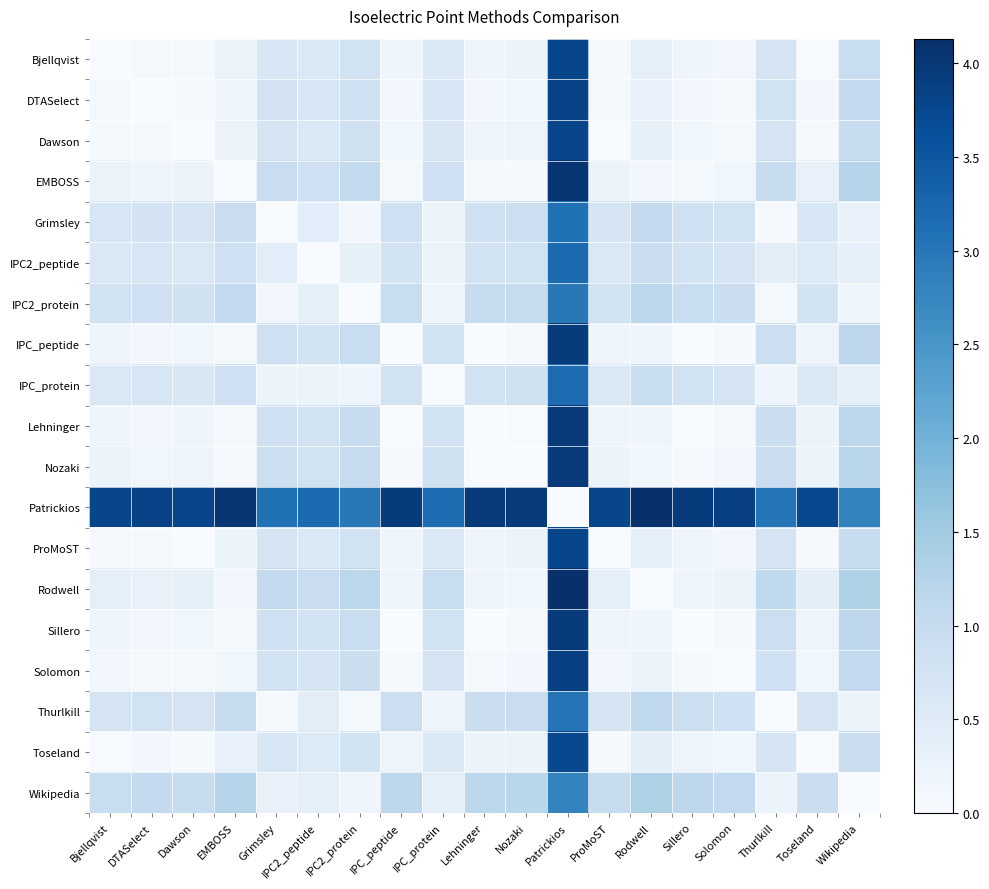

Reading left to right, what are all the values shown in this chart?

Bjellqvist: Bjellqvist=0.0	DTASelect=0.1	Dawson=0.1	EMBOSS=0.3	Grimsley=0.7	IPC2_peptide=0.6	IPC2_protein=0.8	IPC_peptide=0.2	IPC_protein=0.6	Lehninger=0.2	Nozaki=0.2	Patrickios=3.8	ProMoST=0.0	Rodwell=0.4	Sillero=0.2	Solomon=0.1	Thurlkill=0.7	Toseland=0.0	Wikipedia=1.0
DTASelect: Bjellqvist=0.1	DTASelect=0.0	Dawson=0.1	EMBOSS=0.2	Grimsley=0.7	IPC2_peptide=0.7	IPC2_protein=0.9	IPC_peptide=0.1	IPC_protein=0.7	Lehninger=0.1	Nozaki=0.1	Patrickios=3.8	ProMoST=0.1	Rodwell=0.3	Sillero=0.1	Solomon=0.0	Thurlkill=0.8	Toseland=0.1	Wikipedia=1.0
Dawson: Bjellqvist=0.1	DTASelect=0.1	Dawson=0.0	EMBOSS=0.2	Grimsley=0.7	IPC2_peptide=0.6	IPC2_protein=0.8	IPC_peptide=0.2	IPC_protein=0.6	Lehninger=0.2	Nozaki=0.2	Patrickios=3.8	ProMoST=0.0	Rodwell=0.3	Sillero=0.2	Solomon=0.1	Thurlkill=0.7	Toseland=0.1	Wikipedia=1.0
EMBOSS: Bjellqvist=0.3	DTASelect=0.2	Dawson=0.2	EMBOSS=0.0	Grimsley=0.9	IPC2_peptide=0.8	IPC2_protein=1.1	IPC_peptide=0.1	IPC_protein=0.9	Lehninger=0.1	Nozaki=0.0	Patrickios=4.0	ProMoST=0.3	Rodwell=0.1	Sillero=0.1	Solomon=0.1	Thurlkill=1.0	Toseland=0.3	Wikipedia=1.2
Grimsley: Bjellqvist=0.7	DTASelect=0.7	Dawson=0.7	EMBOSS=0.9	Grimsley=0.0	IPC2_peptide=0.4	IPC2_protein=0.1	IPC_peptide=0.8	IPC_protein=0.2	Lehninger=0.9	Nozaki=0.9	Patrickios=3.1	ProMoST=0.7	Rodwell=1.0	Sillero=0.8	Solomon=0.8	Thurlkill=0.0	Toseland=0.6	Wikipedia=0.3
IPC2_peptide: Bjellqvist=0.6	DTASelect=0.7	Dawson=0.6	EMBOSS=0.8	Grimsley=0.4	IPC2_peptide=0.0	IPC2_protein=0.4	IPC_peptide=0.8	IPC_protein=0.2	Lehninger=0.8	Nozaki=0.8	Patrickios=3.2	ProMoST=0.6	Rodwell=1.0	Sillero=0.8	Solomon=0.7	Thurlkill=0.4	Toseland=0.6	Wikipedia=0.4
IPC2_protein: Bjellqvist=0.8	DTASelect=0.9	Dawson=0.8	EMBOSS=1.1	Grimsley=0.1	IPC2_peptide=0.4	IPC2_protein=0.0	IPC_peptide=1.0	IPC_protein=0.2	Lehninger=1.0	Nozaki=1.0	Patrickios=3.0	ProMoST=0.8	Rodwell=1.2	Sillero=1.0	Solomon=0.9	Thurlkill=0.1	Toseland=0.8	Wikipedia=0.2
IPC_peptide: Bjellqvist=0.2	DTASelect=0.1	Dawson=0.2	EMBOSS=0.1	Grimsley=0.8	IPC2_peptide=0.8	IPC2_protein=1.0	IPC_peptide=0.0	IPC_protein=0.8	Lehninger=0.0	Nozaki=0.0	Patrickios=3.9	ProMoST=0.2	Rodwell=0.2	Sillero=0.0	Solomon=0.1	Thurlkill=0.9	Toseland=0.2	Wikipedia=1.1
IPC_protein: Bjellqvist=0.6	DTASelect=0.7	Dawson=0.6	EMBOSS=0.9	Grimsley=0.2	IPC2_peptide=0.2	IPC2_protein=0.2	IPC_peptide=0.8	IPC_protein=0.0	Lehninger=0.8	Nozaki=0.8	Patrickios=3.2	ProMoST=0.6	Rodwell=1.0	Sillero=0.8	Solomon=0.7	Thurlkill=0.2	Toseland=0.6	Wikipedia=0.4
Lehninger: Bjellqvist=0.2	DTASelect=0.1	Dawson=0.2	EMBOSS=0.1	Grimsley=0.9	IPC2_peptide=0.8	IPC2_protein=1.0	IPC_peptide=0.0	IPC_protein=0.8	Lehninger=0.0	Nozaki=0.0	Patrickios=4.0	ProMoST=0.2	Rodwell=0.2	Sillero=0.0	Solomon=0.1	Thurlkill=0.9	Toseland=0.2	Wikipedia=1.2
Nozaki: Bjellqvist=0.2	DTASelect=0.1	Dawson=0.2	EMBOSS=0.0	Grimsley=0.9	IPC2_peptide=0.8	IPC2_protein=1.0	IPC_peptide=0.0	IPC_protein=0.8	Lehninger=0.0	Nozaki=0.0	Patrickios=4.0	ProMoST=0.2	Rodwell=0.1	Sillero=0.0	Solomon=0.1	Thurlkill=0.9	Toseland=0.2	Wikipedia=1.2
Patrickios: Bjellqvist=3.8	DTASelect=3.8	Dawson=3.8	EMBOSS=4.0	Grimsley=3.1	IPC2_peptide=3.2	IPC2_protein=3.0	IPC_peptide=3.9	IPC_protein=3.2	Lehninger=4.0	Nozaki=4.0	Patrickios=0.0	ProMoST=3.8	Rodwell=4.1	Sillero=3.9	Solomon=3.9	Thurlkill=3.0	Toseland=3.7	Wikipedia=2.8
ProMoST: Bjellqvist=0.0	DTASelect=0.1	Dawson=0.0	EMBOSS=0.3	Grimsley=0.7	IPC2_peptide=0.6	IPC2_protein=0.8	IPC_peptide=0.2	IPC_protein=0.6	Lehninger=0.2	Nozaki=0.2	Patrickios=3.8	ProMoST=0.0	Rodwell=0.4	Sillero=0.2	Solomon=0.1	Thurlkill=0.7	Toseland=0.0	Wikipedia=1.0
Rodwell: Bjellqvist=0.4	DTASelect=0.3	Dawson=0.3	EMBOSS=0.1	Grimsley=1.0	IPC2_peptide=1.0	IPC2_protein=1.2	IPC_peptide=0.2	IPC_protein=1.0	Lehninger=0.2	Nozaki=0.1	Patrickios=4.1	ProMoST=0.4	Rodwell=0.0	Sillero=0.2	Solomon=0.2	Thurlkill=1.1	Toseland=0.4	Wikipedia=1.3
Sillero: Bjellqvist=0.2	DTASelect=0.1	Dawson=0.2	EMBOSS=0.1	Grimsley=0.8	IPC2_peptide=0.8	IPC2_protein=1.0	IPC_peptide=0.0	IPC_protein=0.8	Lehninger=0.0	Nozaki=0.0	Patrickios=3.9	ProMoST=0.2	Rodwell=0.2	Sillero=0.0	Solomon=0.1	Thurlkill=0.9	Toseland=0.2	Wikipedia=1.1
Solomon: Bjellqvist=0.1	DTASelect=0.0	Dawson=0.1	EMBOSS=0.1	Grimsley=0.8	IPC2_peptide=0.7	IPC2_protein=0.9	IPC_peptide=0.1	IPC_protein=0.7	Lehninger=0.1	Nozaki=0.1	Patrickios=3.9	ProMoST=0.1	Rodwell=0.2	Sillero=0.1	Solomon=0.0	Thurlkill=0.8	Toseland=0.1	Wikipedia=1.1
Thurlkill: Bjellqvist=0.7	DTASelect=0.8	Dawson=0.7	EMBOSS=1.0	Grimsley=0.0	IPC2_peptide=0.4	IPC2_protein=0.1	IPC_peptide=0.9	IPC_protein=0.2	Lehninger=0.9	Nozaki=0.9	Patrickios=3.0	ProMoST=0.7	Rodwell=1.1	Sillero=0.9	Solomon=0.8	Thurlkill=0.0	Toseland=0.7	Wikipedia=0.2
Toseland: Bjellqvist=0.0	DTASelect=0.1	Dawson=0.1	EMBOSS=0.3	Grimsley=0.6	IPC2_peptide=0.6	IPC2_protein=0.8	IPC_peptide=0.2	IPC_protein=0.6	Lehninger=0.2	Nozaki=0.2	Patrickios=3.7	ProMoST=0.0	Rodwell=0.4	Sillero=0.2	Solomon=0.1	Thurlkill=0.7	Toseland=0.0	Wikipedia=0.9
Wikipedia: Bjellqvist=1.0	DTASelect=1.0	Dawson=1.0	EMBOSS=1.2	Grimsley=0.3	IPC2_peptide=0.4	IPC2_protein=0.2	IPC_peptide=1.1	IPC_protein=0.4	Lehninger=1.2	Nozaki=1.2	Patrickios=2.8	ProMoST=1.0	Rodwell=1.3	Sillero=1.1	Solomon=1.1	Thurlkill=0.2	Toseland=0.9	Wikipedia=0.0